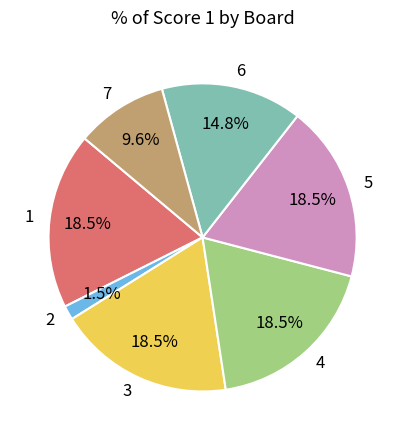

Does 3 represent more than half of the total?

No